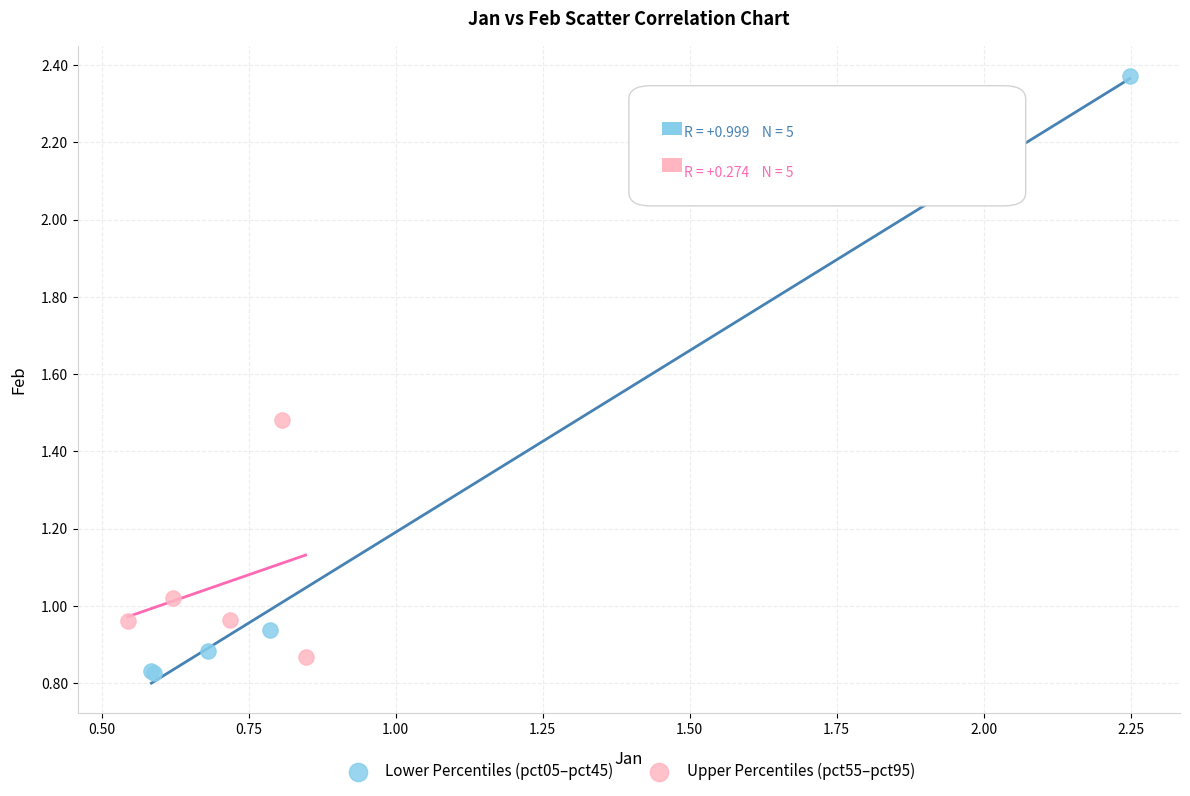

Which series reaches the maximum Y coordinate?

Lower Percentiles (pct05–pct45)